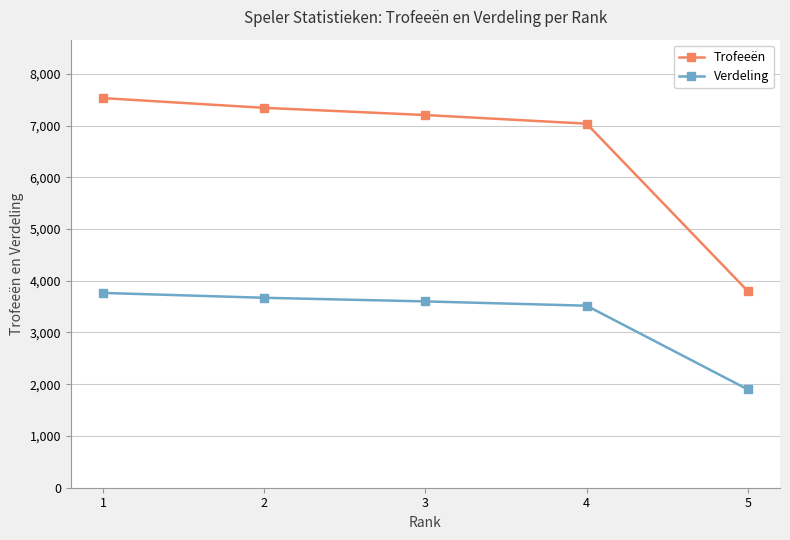

What is the difference between the highest and lowest values at 2?

3671